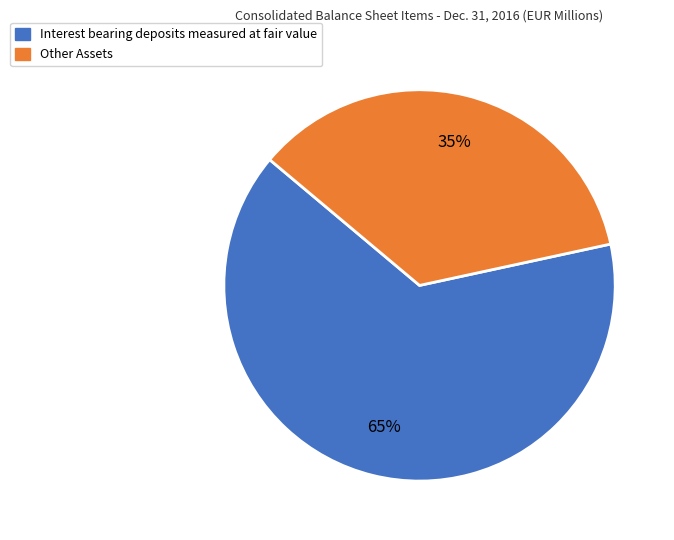

True or false: Other Assets accounts for 48% of the total.

False